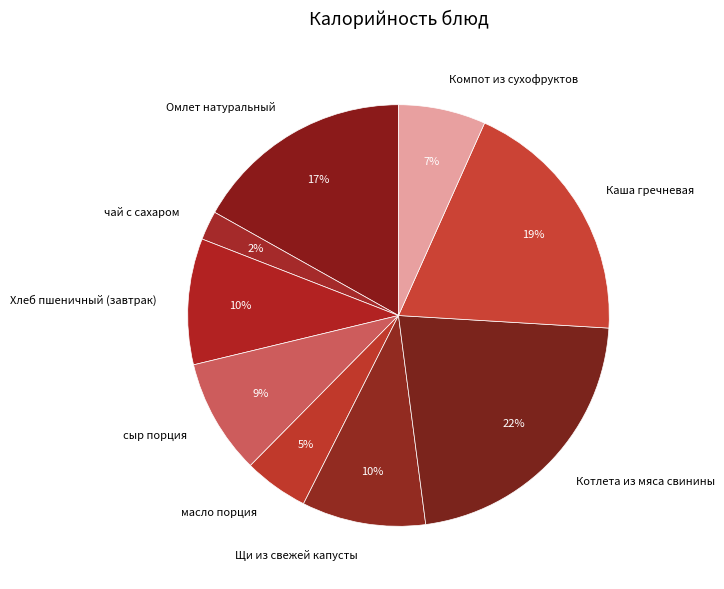

Is Щи из свежей капусты the majority of the pie?

No